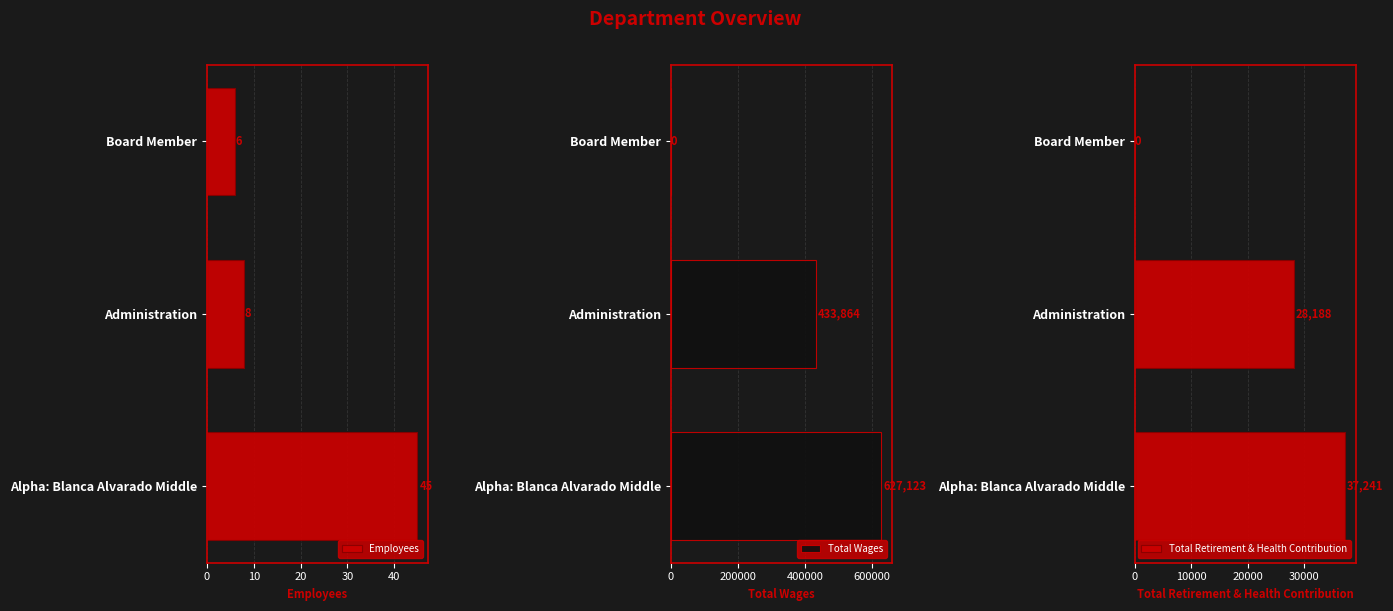

Count the number of data series in this chart.

3